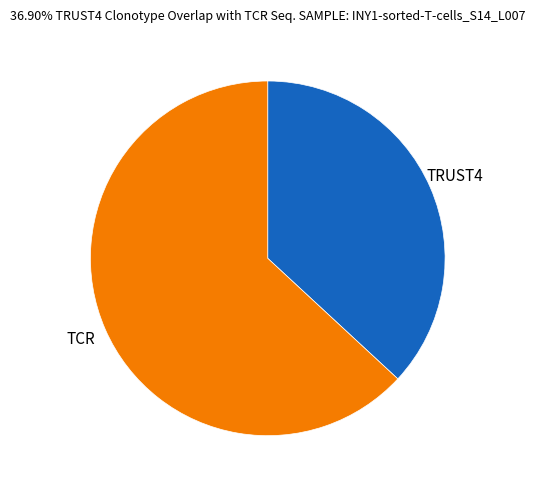

Rank the categories by value from highest to lowest.

TCR, TRUST4